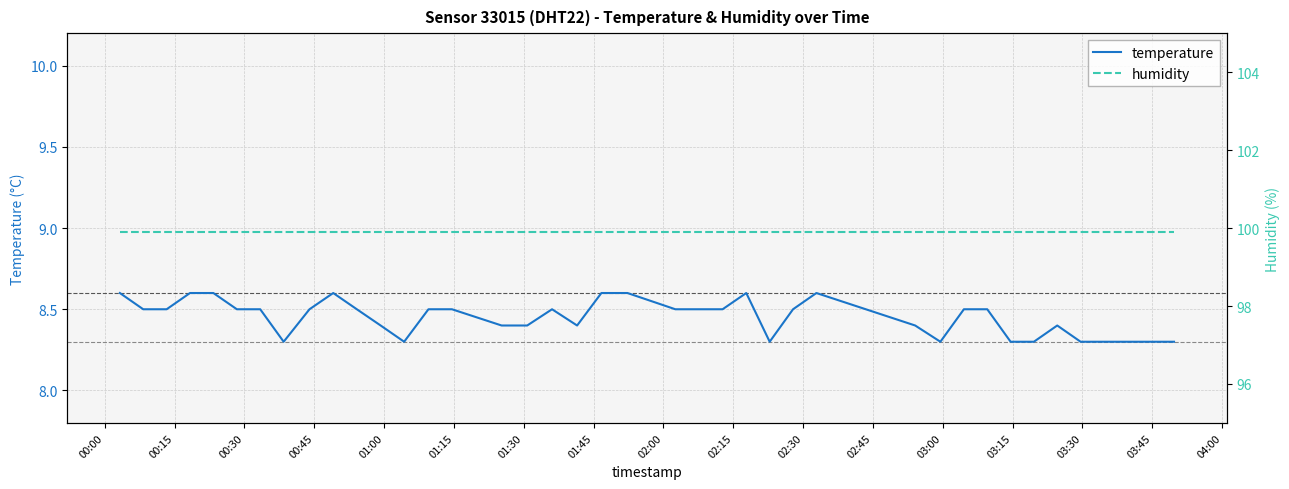

What is the maximum value for temperature?

8.6